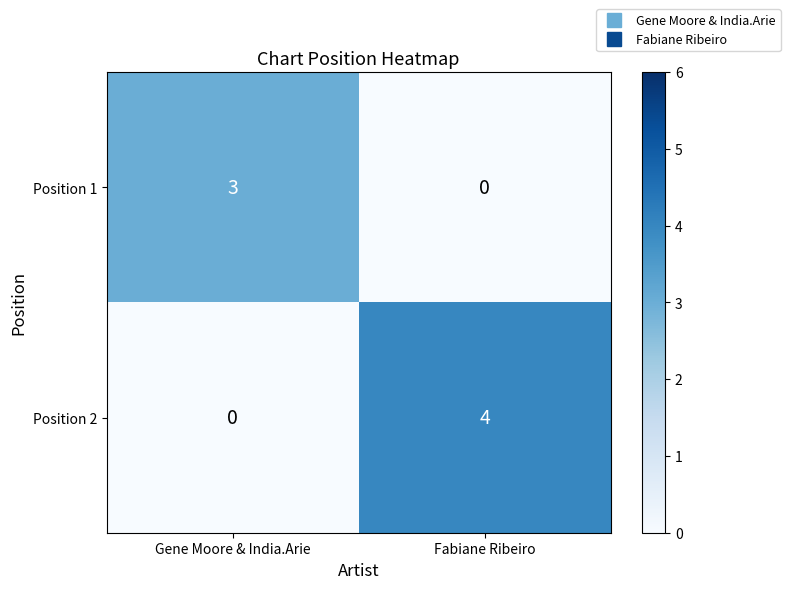

Count the number of categories in the chart.

2